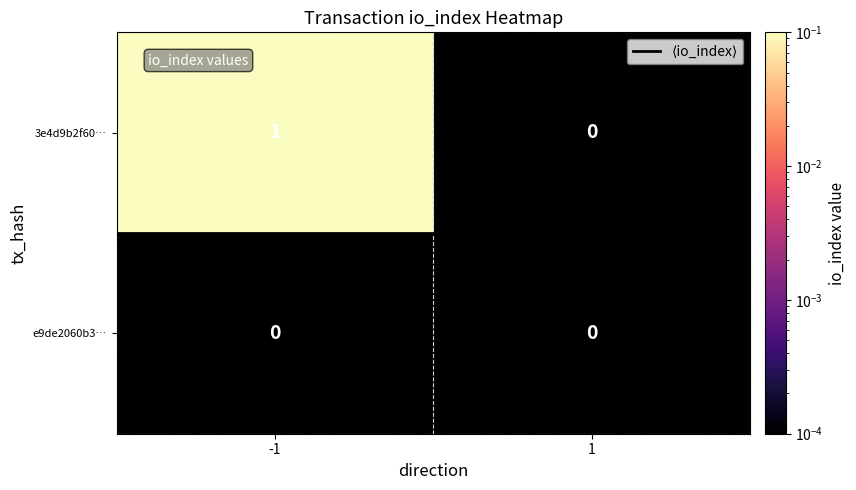

The value of e9de2060b3… at -1 is 0. True or false?

True